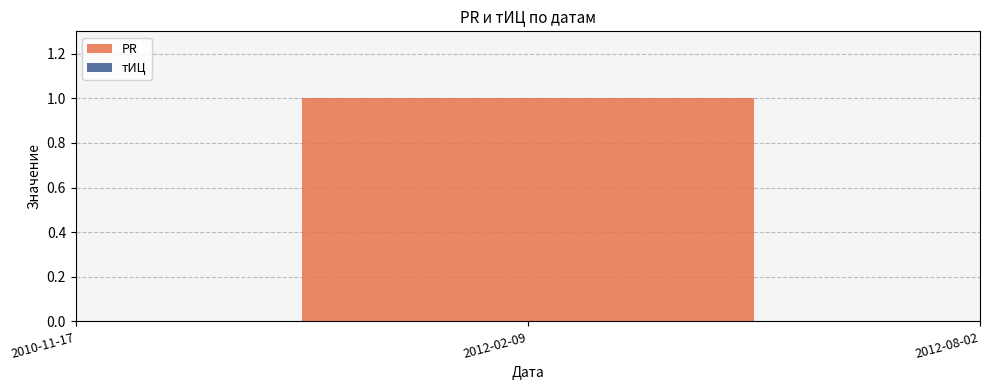

What is the label of the 3rd point from the left?

2012-08-02